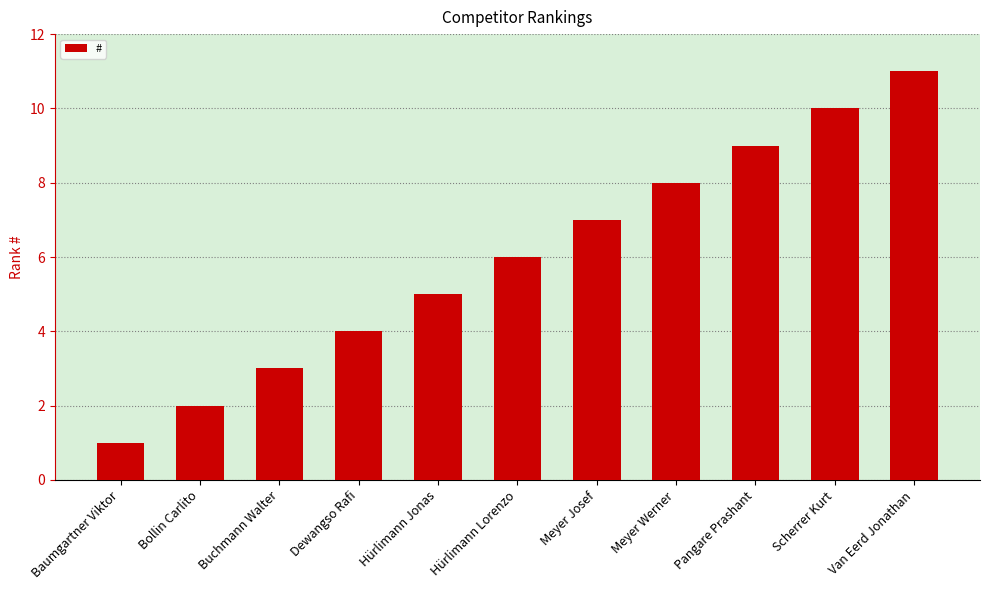

What is the difference between the maximum and minimum values?

10